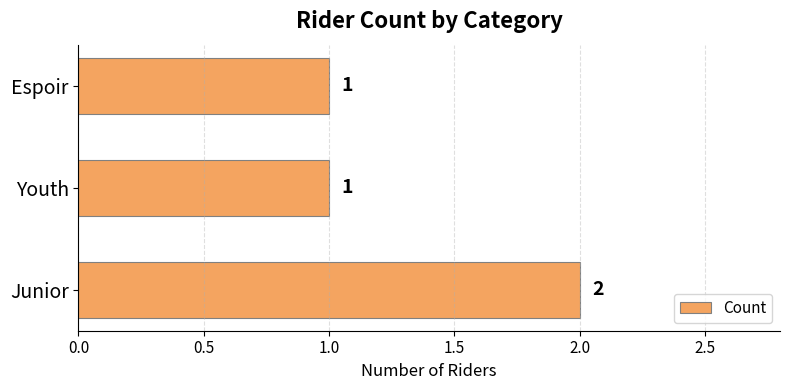

Count the values in the range 1 to 2.

3